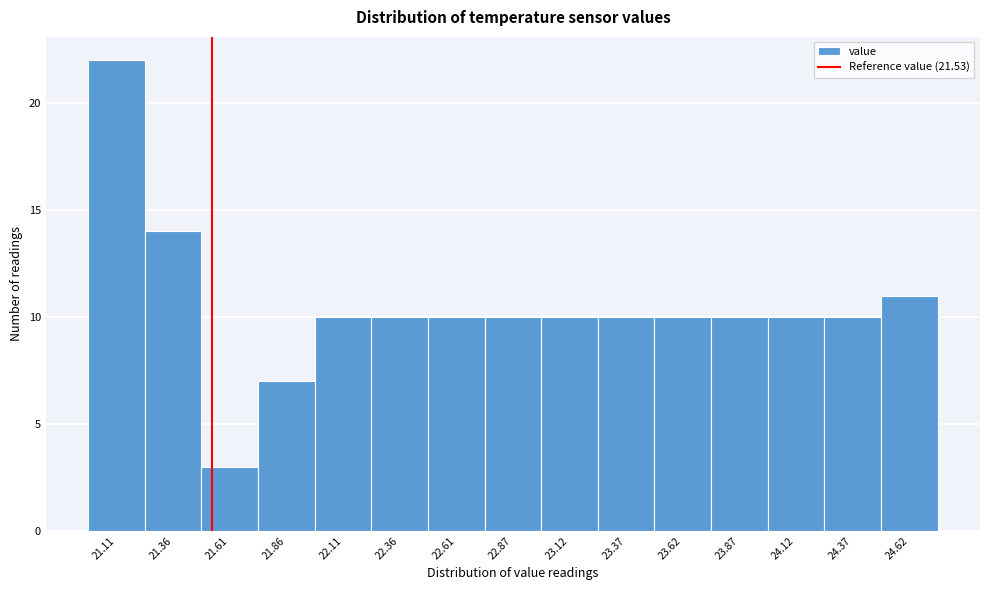

Reading left to right, transcribe this chart: for each bar, give the range it covers on the x-axis and its height. Neither the bar edges nor the heights are printed on the chart, so give them approximately, as read against the axes.

21.00 to 21.25: 22
21.25 to 21.50: 14
21.50 to 21.75: 3
21.75 to 22.00: 7
22.00 to 22.25: 10
22.25 to 22.50: 10
22.50 to 22.75: 10
22.75 to 23.00: 10
23.00 to 23.25: 10
23.25 to 23.50: 10
23.50 to 23.75: 10
23.75 to 24.00: 10
24.00 to 24.25: 10
24.25 to 24.50: 10
24.50 to 24.75: 11